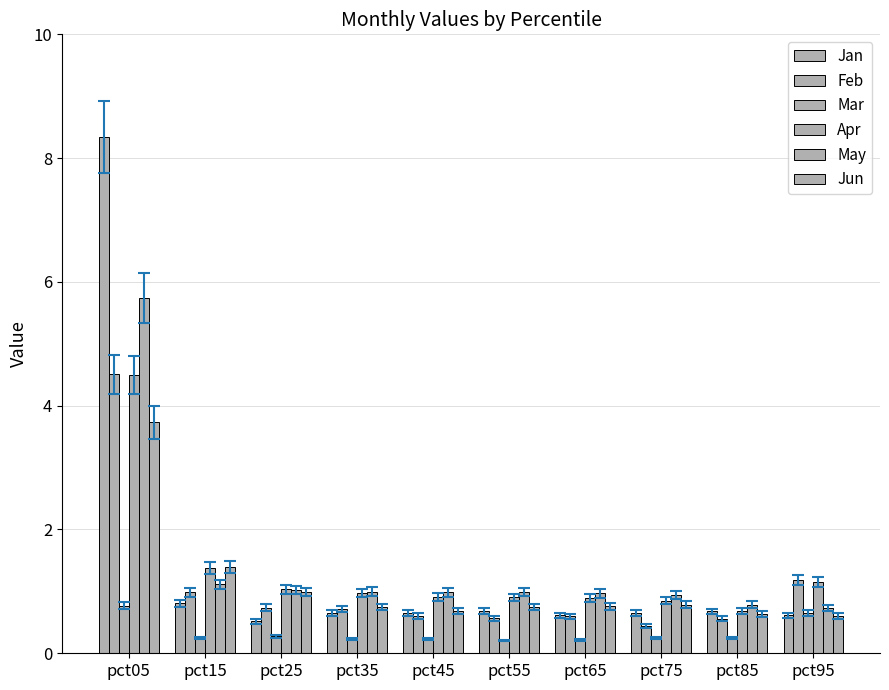

Does the chart contain any negative values?

No